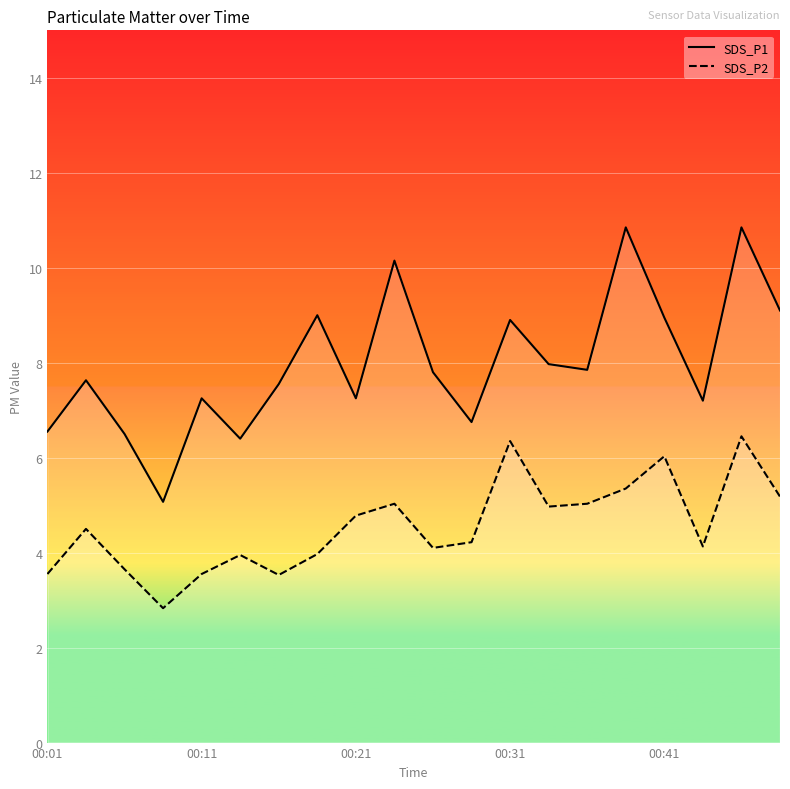

Reading left to right, extract all data points from this chart.

SDS_P1: 00:01=6.5	00:04=7.6	00:06=6.5	00:09=5.1	00:11=7.2	00:14=6.4	00:16=7.5	00:19=9.0	00:21=7.2	00:24=10.2	00:26=7.8	00:28=6.8	00:31=8.9	00:33=8.0	00:36=7.8	00:38=10.8	00:41=8.9	00:43=7.2	00:46=10.8	00:48=9.1
SDS_P2: 00:01=3.5	00:04=4.5	00:06=3.6	00:09=2.8	00:11=3.5	00:14=4.0	00:16=3.5	00:19=4.0	00:21=4.8	00:24=5.0	00:26=4.1	00:28=4.2	00:31=6.3	00:33=5.0	00:36=5.0	00:38=5.3	00:41=6.0	00:43=4.1	00:46=6.5	00:48=5.2